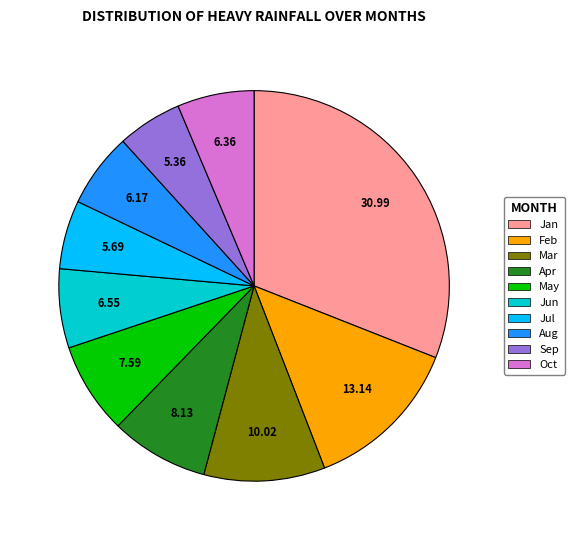

Is there any slice that represents more than half of the pie?

No